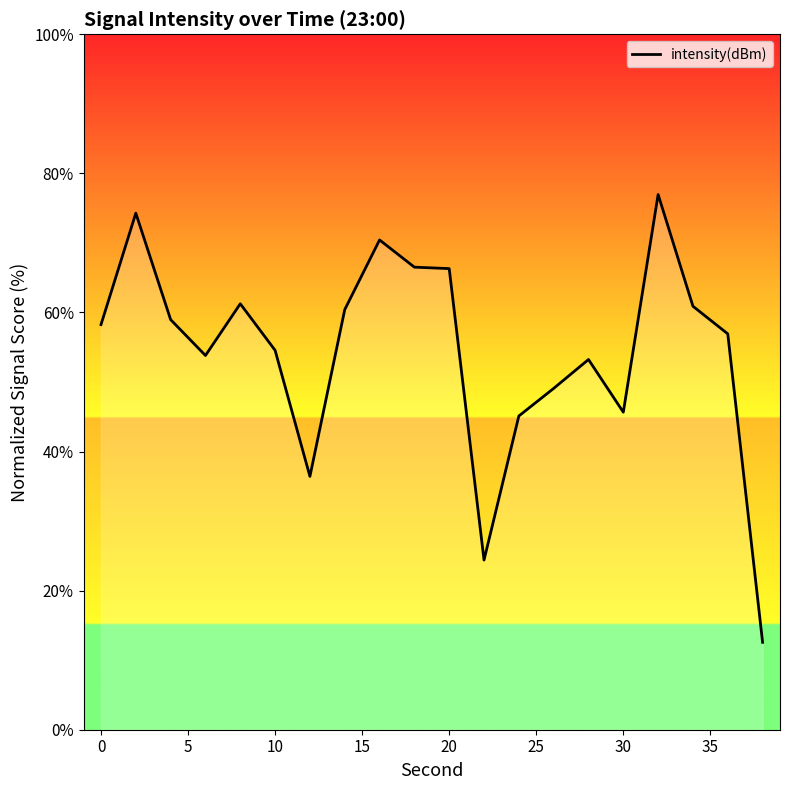

What is the maximum value shown in the chart?

77.0